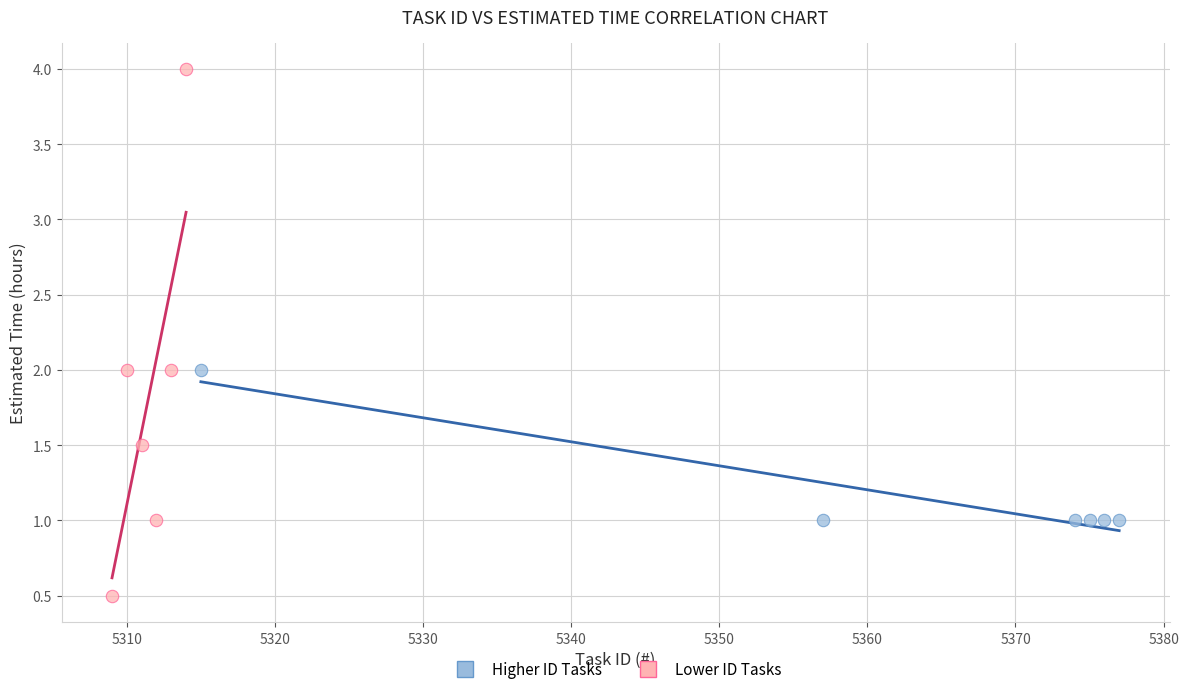

Which series reaches the minimum Y coordinate?

Lower ID Tasks